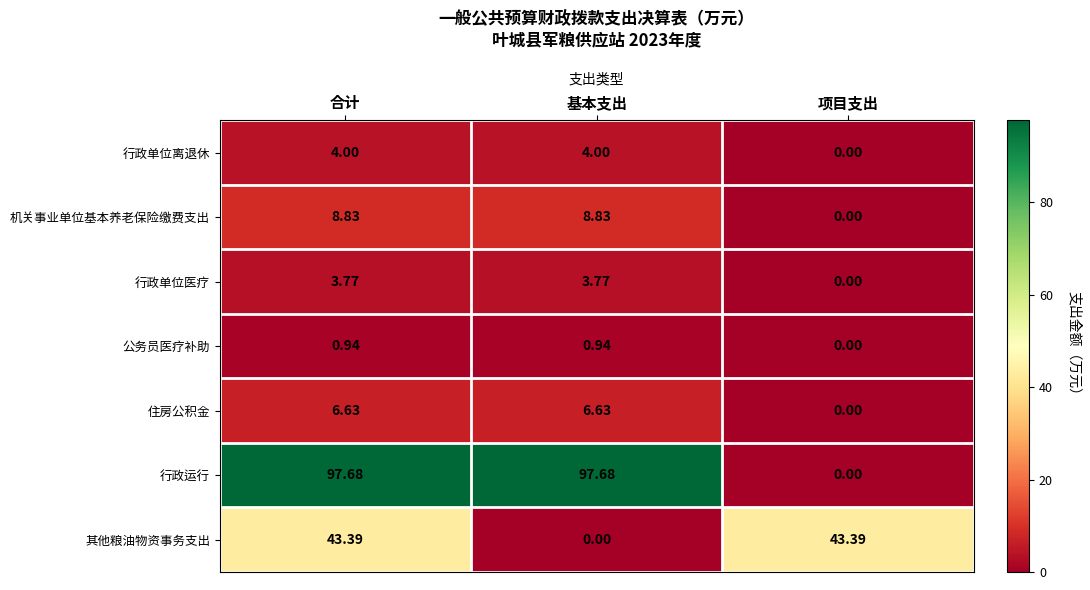

What is the spread (max minus min) of values at 基本支出?

97.7